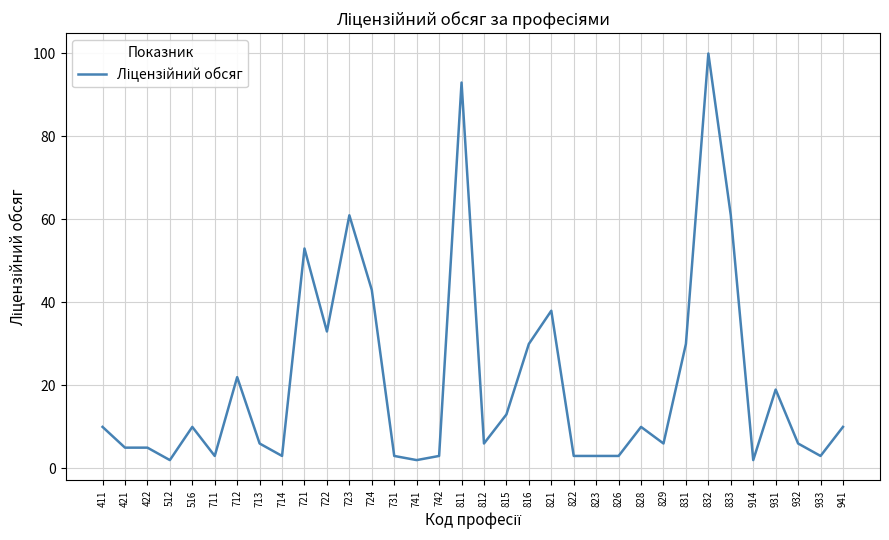

What is the difference between the second highest and minimum values?

91